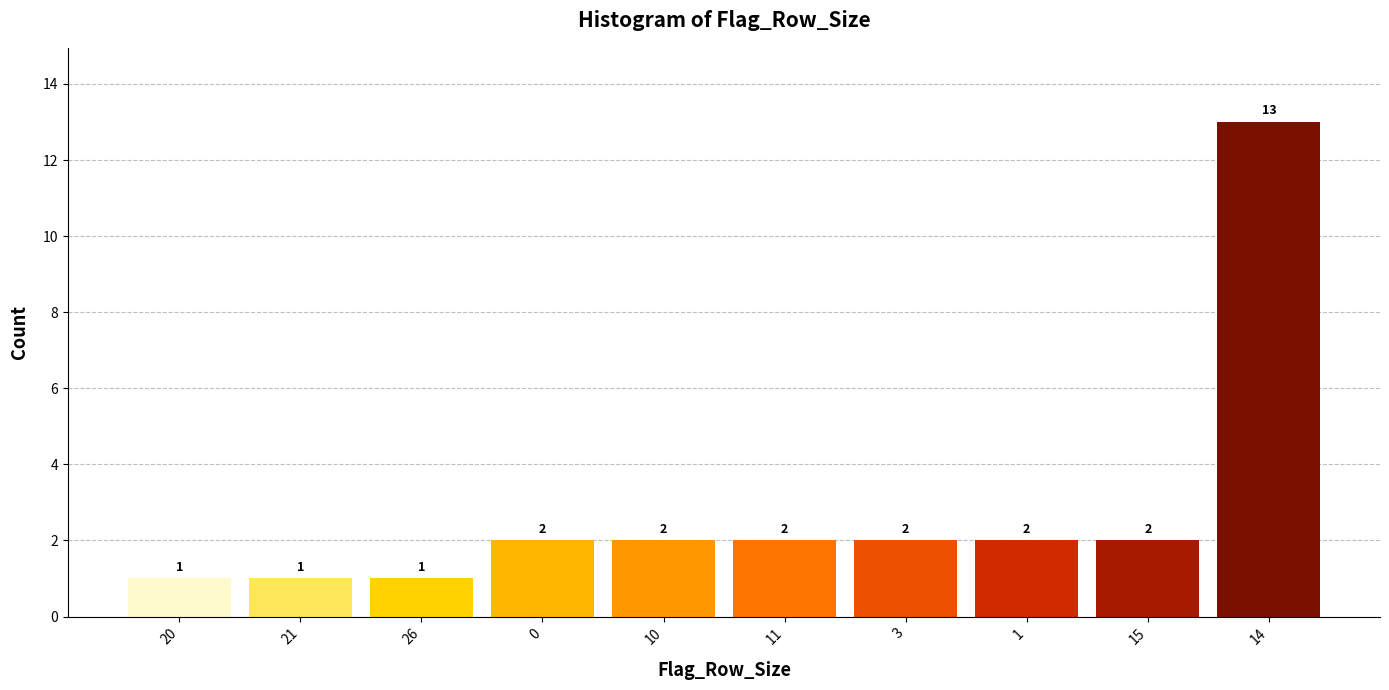

Reading left to right, extract all data points from this chart.

1	1	1	2	2	2	2	2	2	13